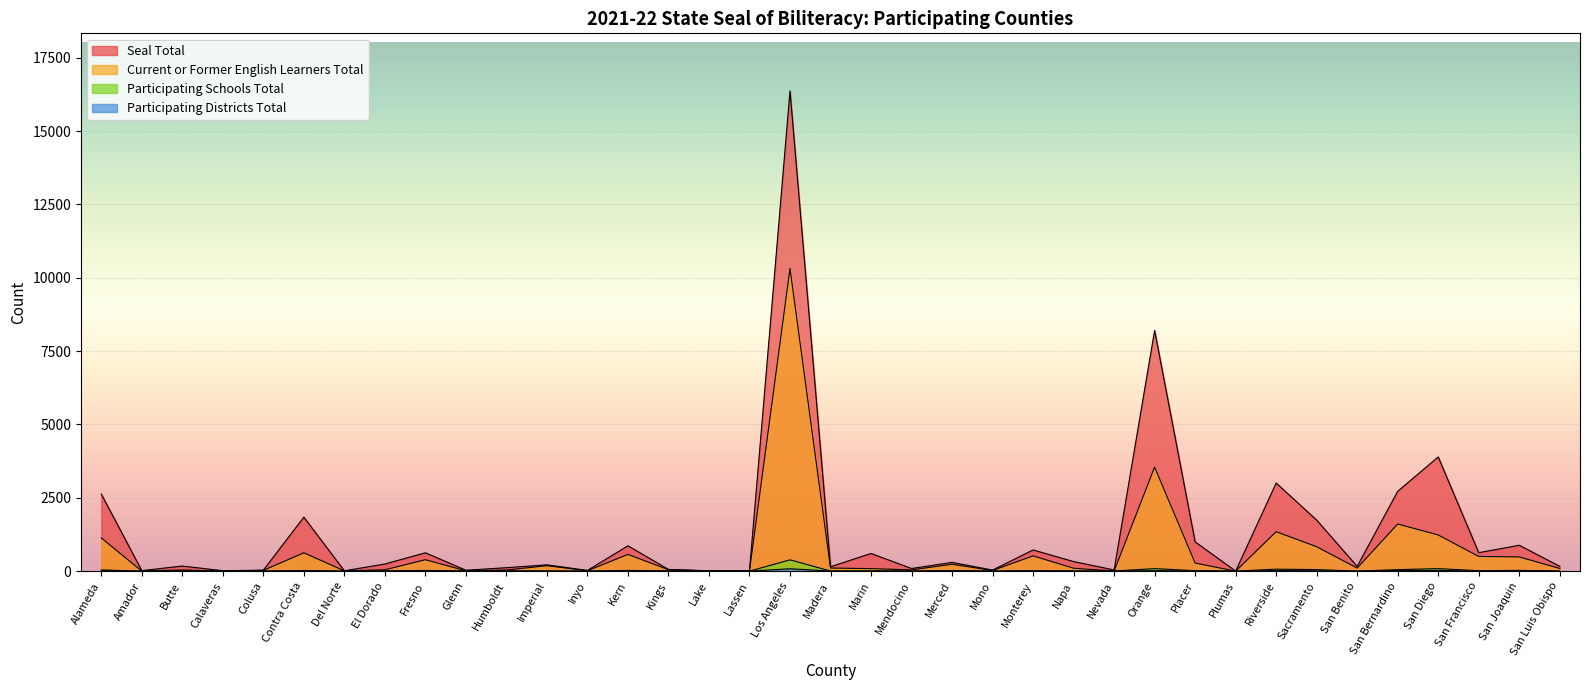

The Participating Districts Total series shows 7 at Sacramento. True or false?

False